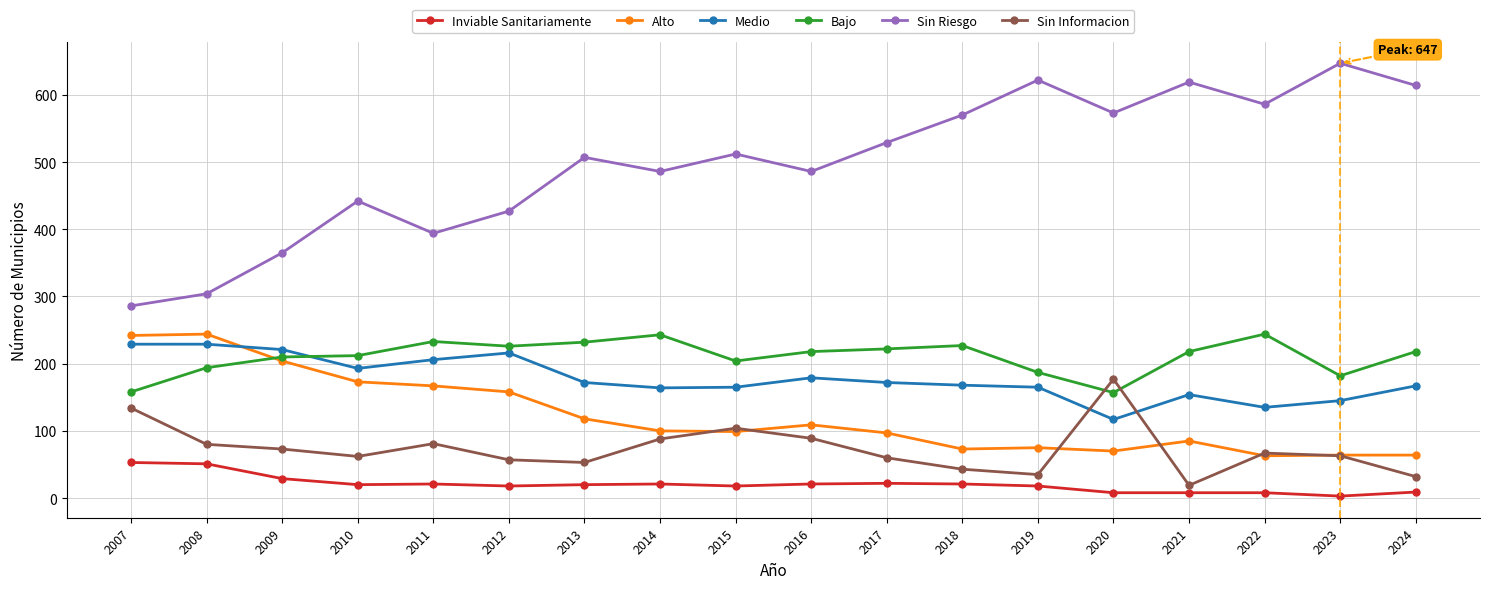

What is the sum of the Bajo values at 2013 and 2018?

459